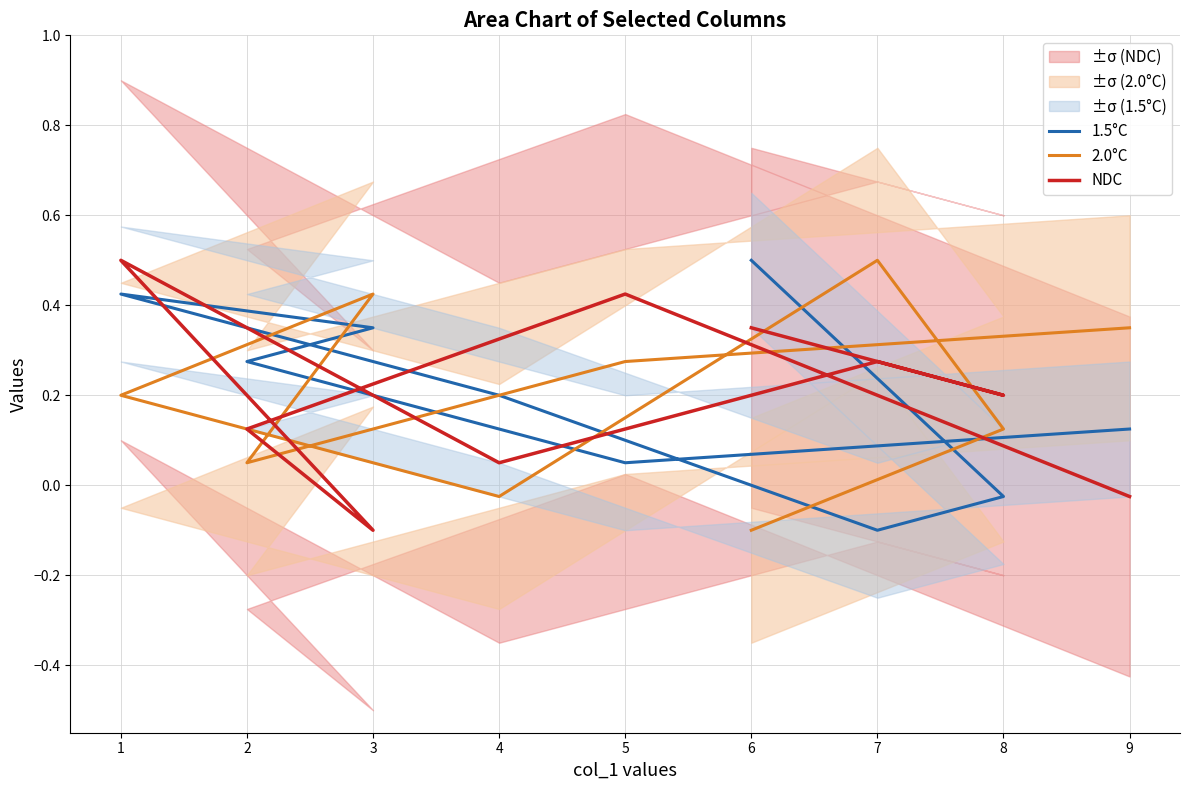

What is the greatest value displayed?

0.5